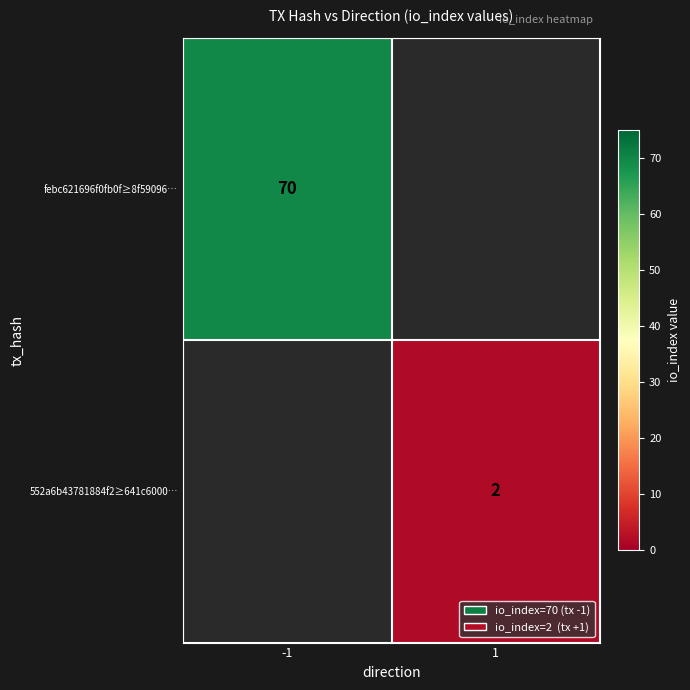

The value of 552a6b43781884f2≥641c6000… at 1 is 1. True or false?

False